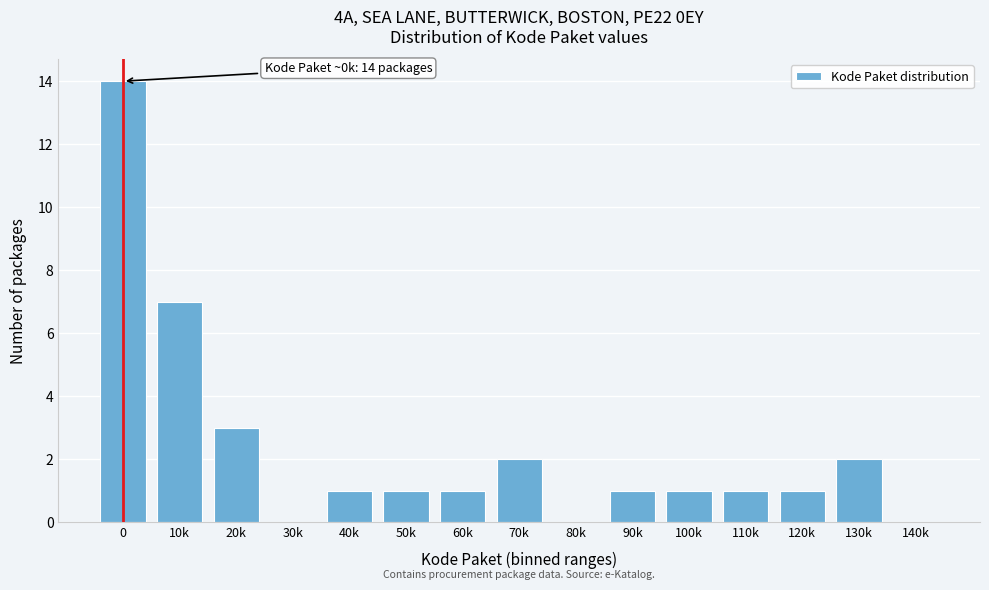

Reading right to left, list all the values displayed in this chart.

140k=0	130k=2	120k=1	110k=1	100k=1	90k=1	80k=0	70k=2	60k=1	50k=1	40k=1	30k=0	20k=3	10k=7	0=14